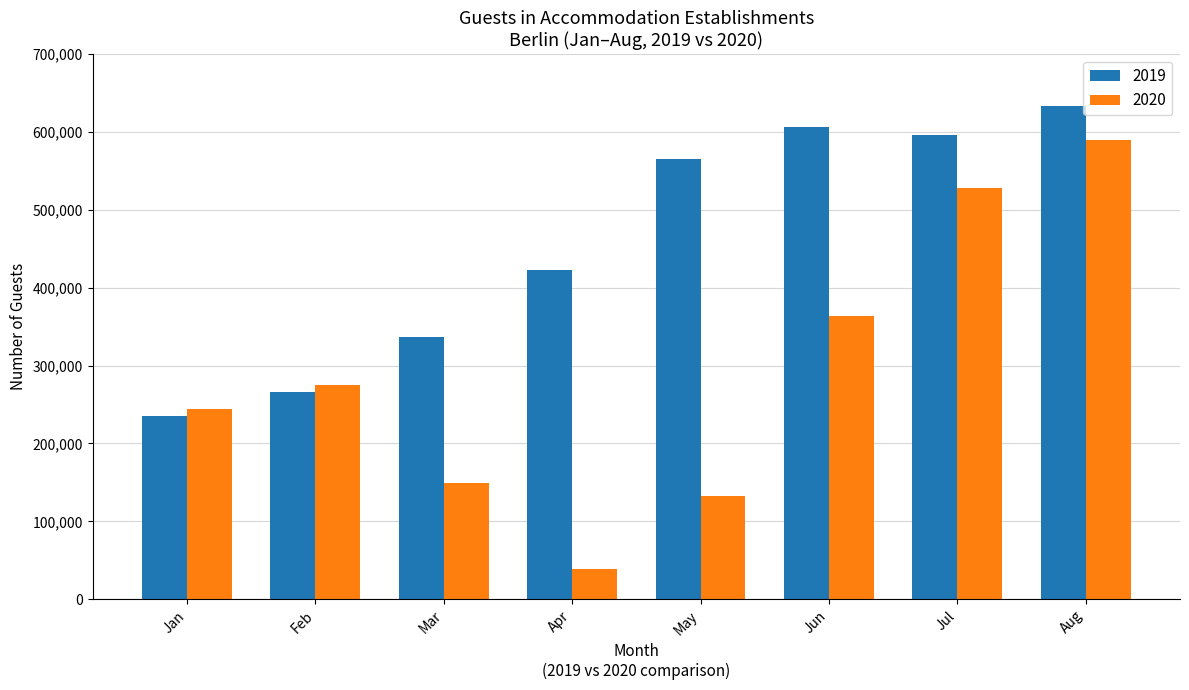

What is the difference between the highest and lowest values at May?

432291